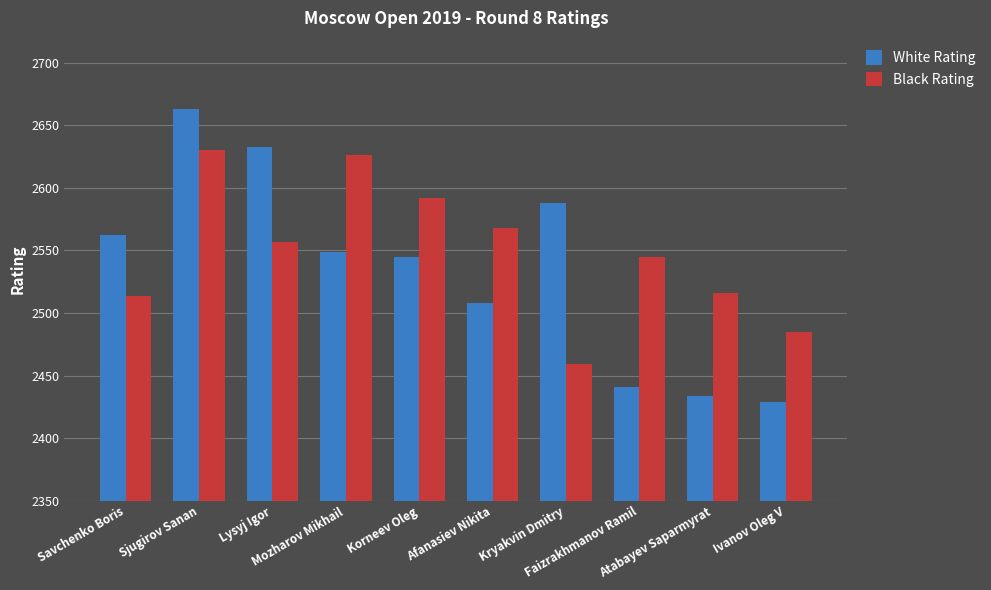

How many bars are there in each group?

2